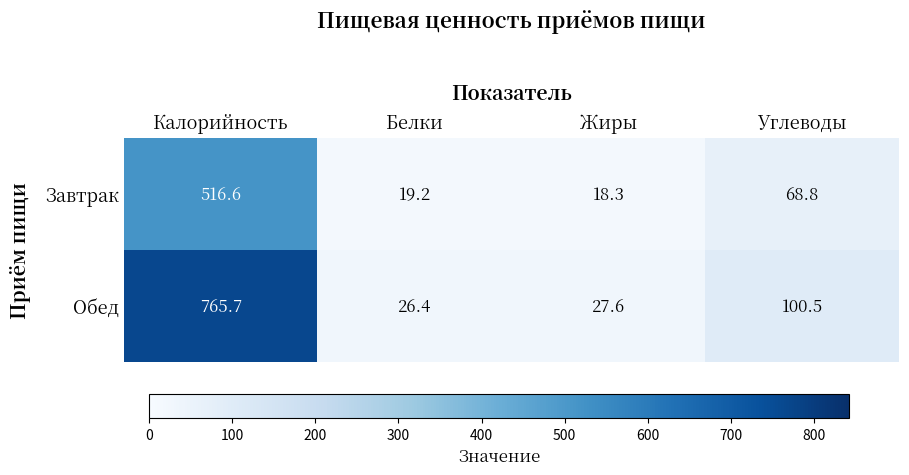

At Жиры, list the series in order from smallest to largest.

Завтрак, Обед